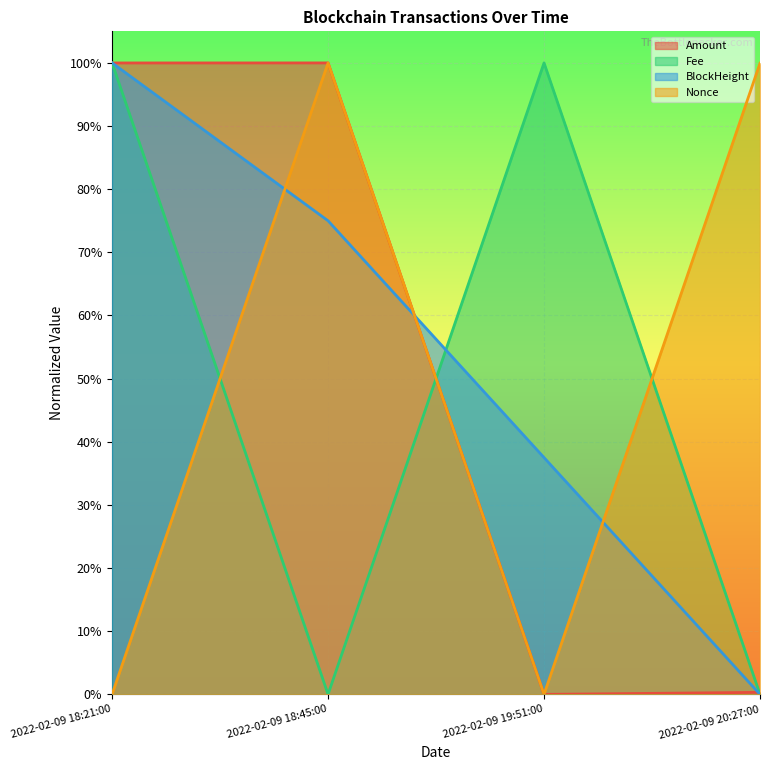

How many distinct data groups are displayed?

4